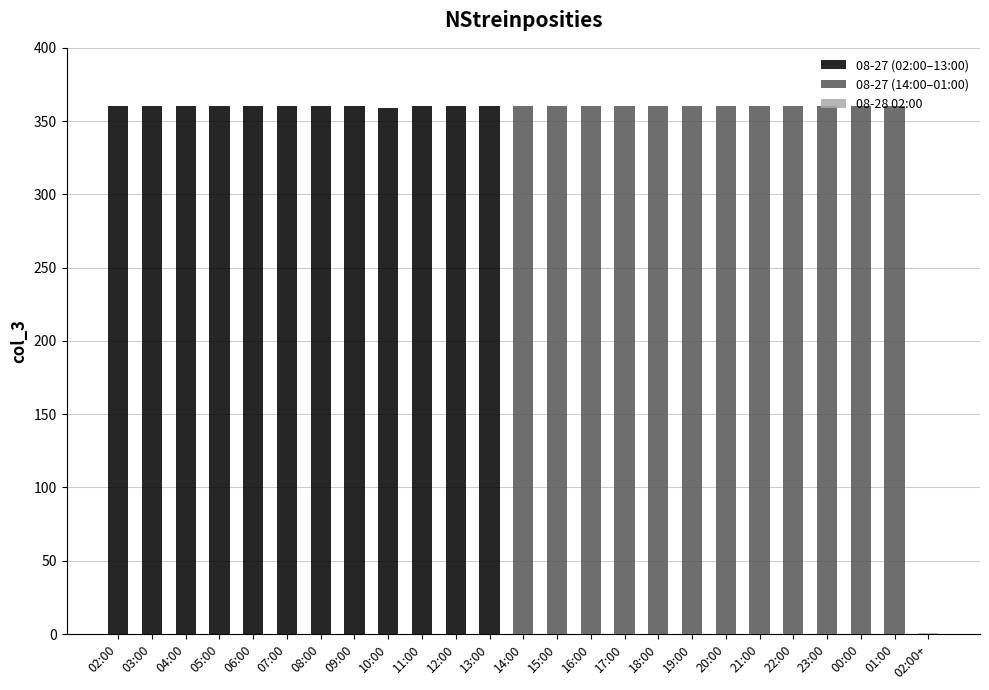

Is it true that 08-27 (14:00–01:00) equals 542 at 21:00?

False